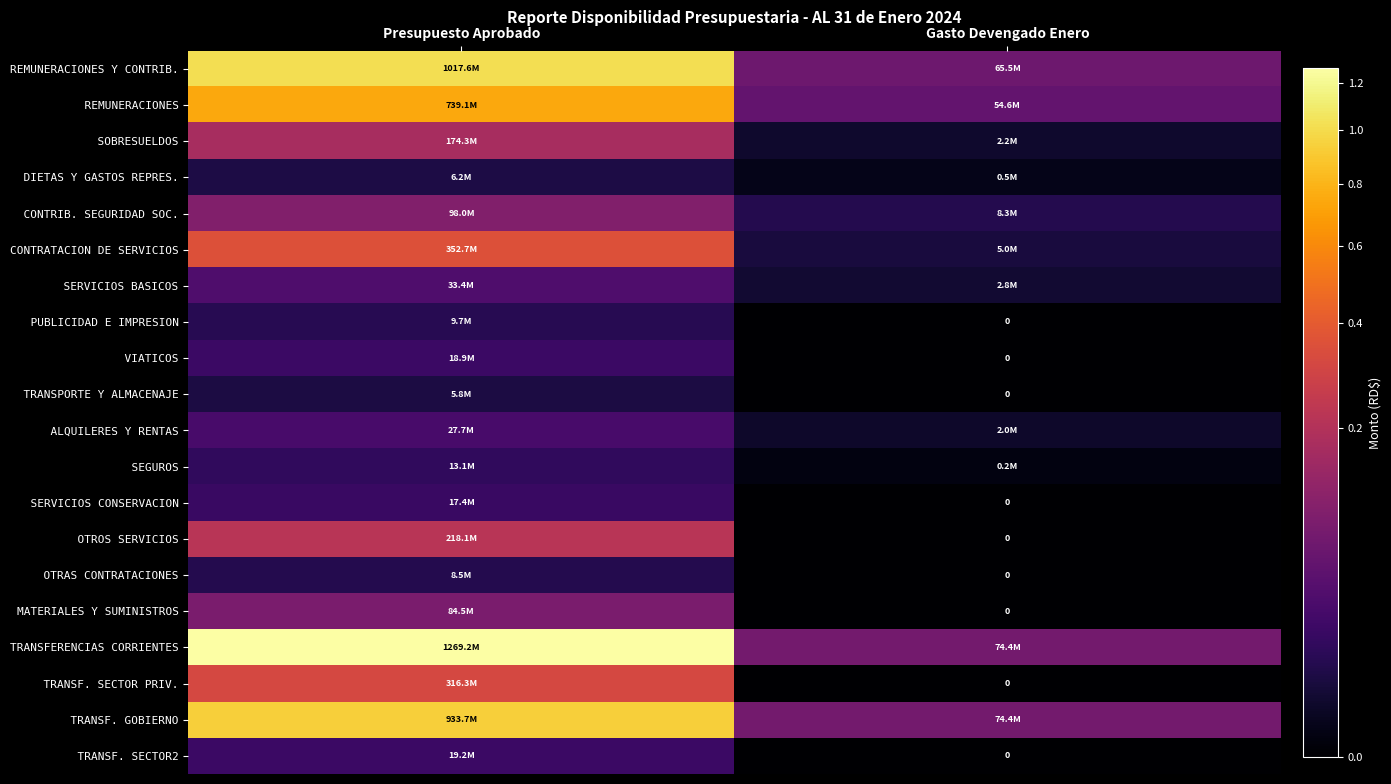

What is the lowest value of the REMUNERACIONES series?

54553625.0